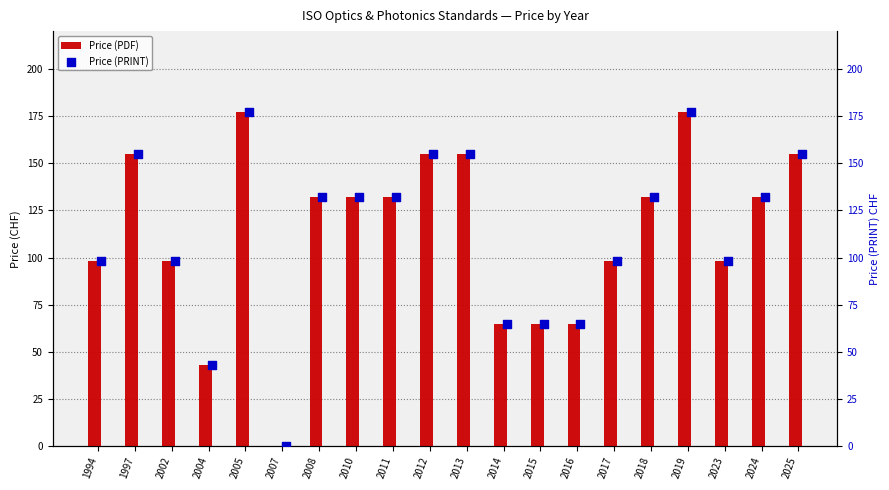

Which series reaches the minimum Y coordinate?

Price (PDF)